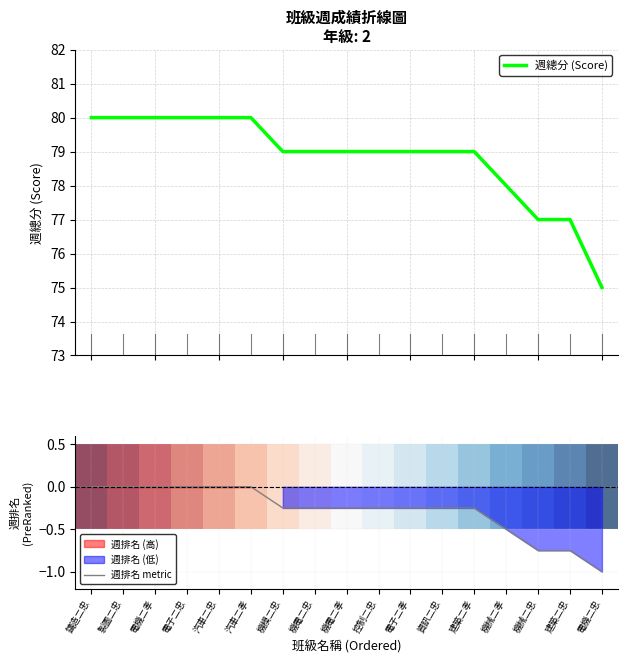

List the labels in order of 週總分 (Score) value, smallest first.

電機二忠, 機械二忠, 建築二忠, 機械二孝, 機模二忠, 機電二忠, 機電二孝, 控制二忠, 電子二孝, 資訊二忠, 建築二孝, 鑄造二忠, 製圖二忠, 電機二孝, 電子二忠, 汽車二忠, 汽車二孝